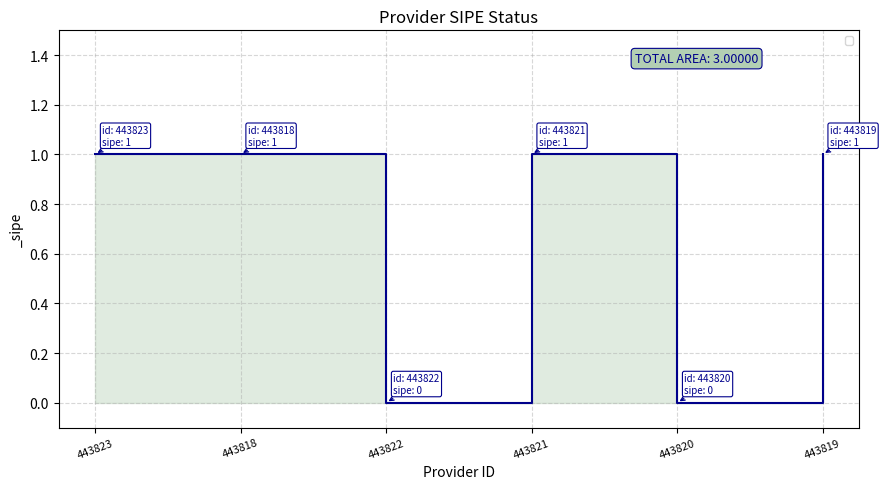

Is it true that the value at 443818 is 1?

True